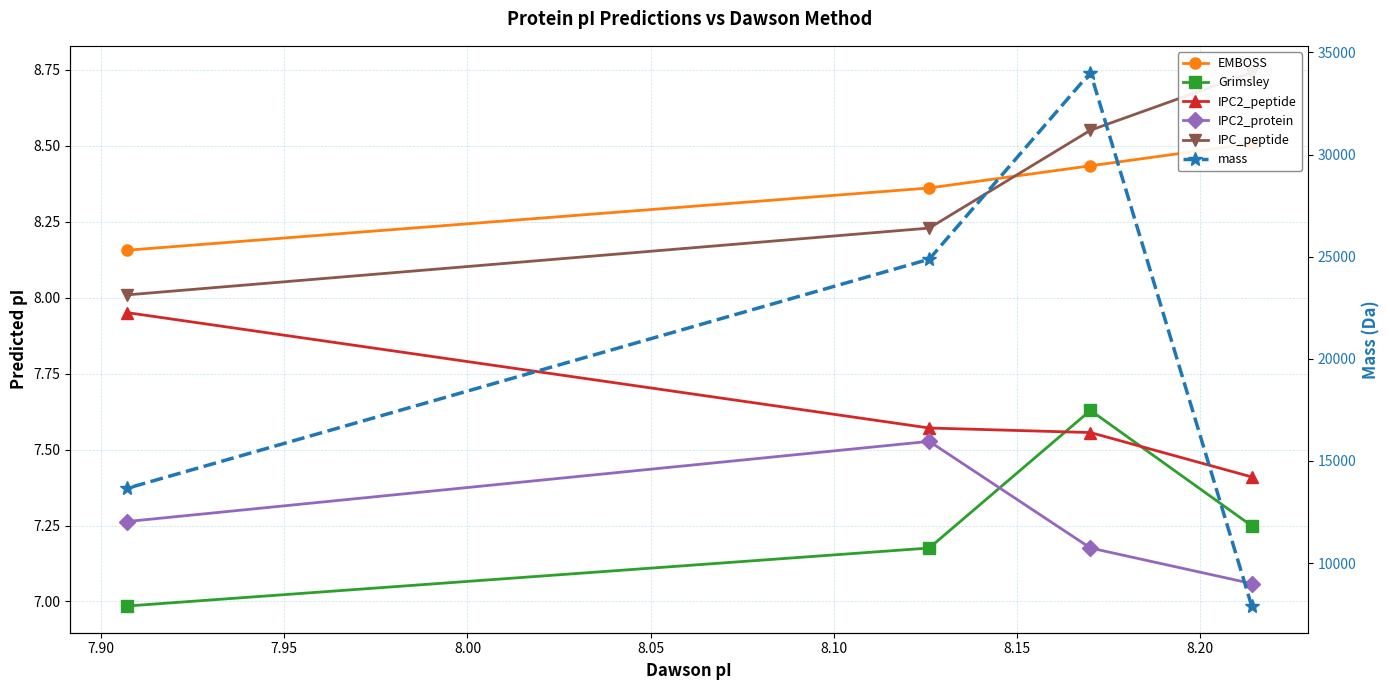

What is the total value across all series at 7.95?

24916.8